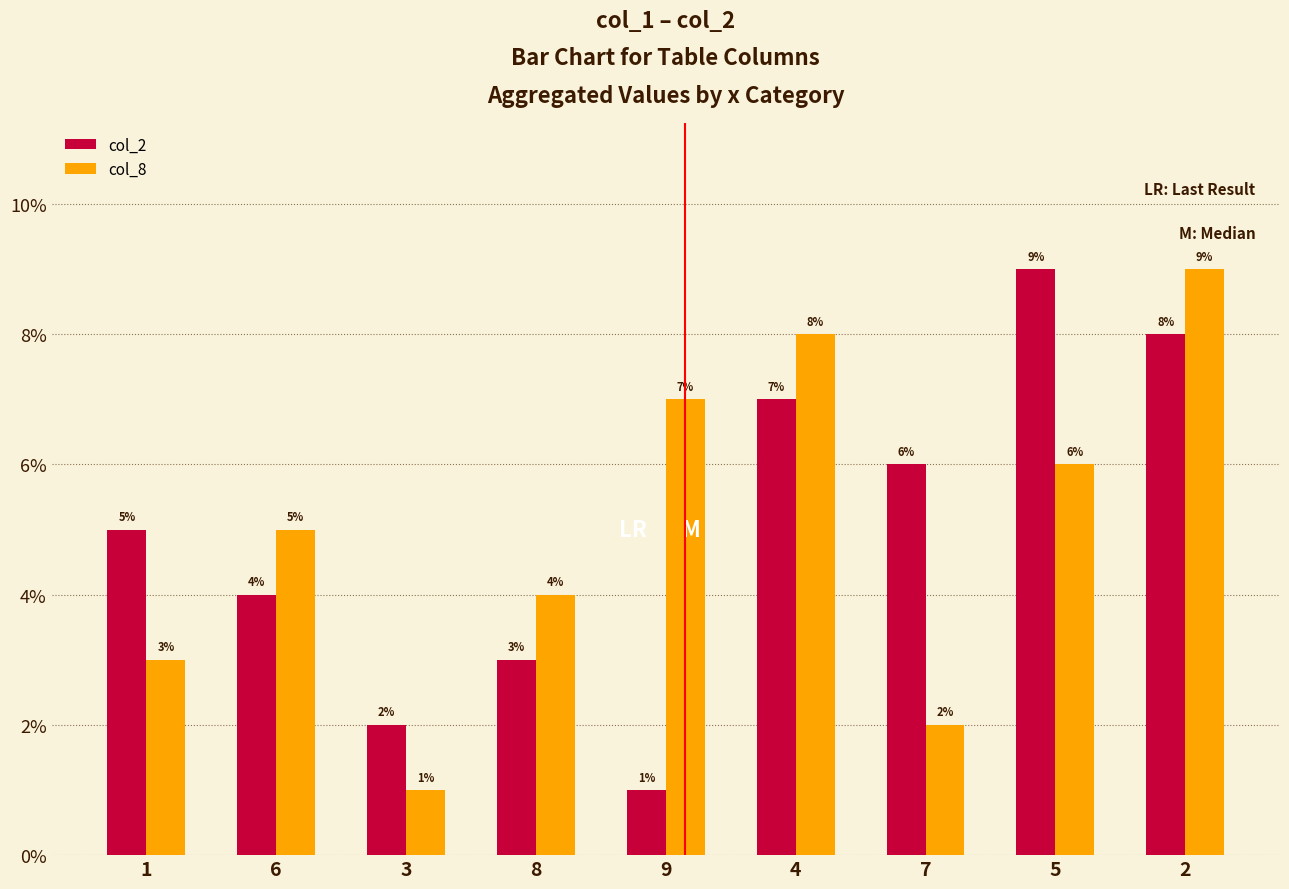

What is the minimum value for col_2?

1